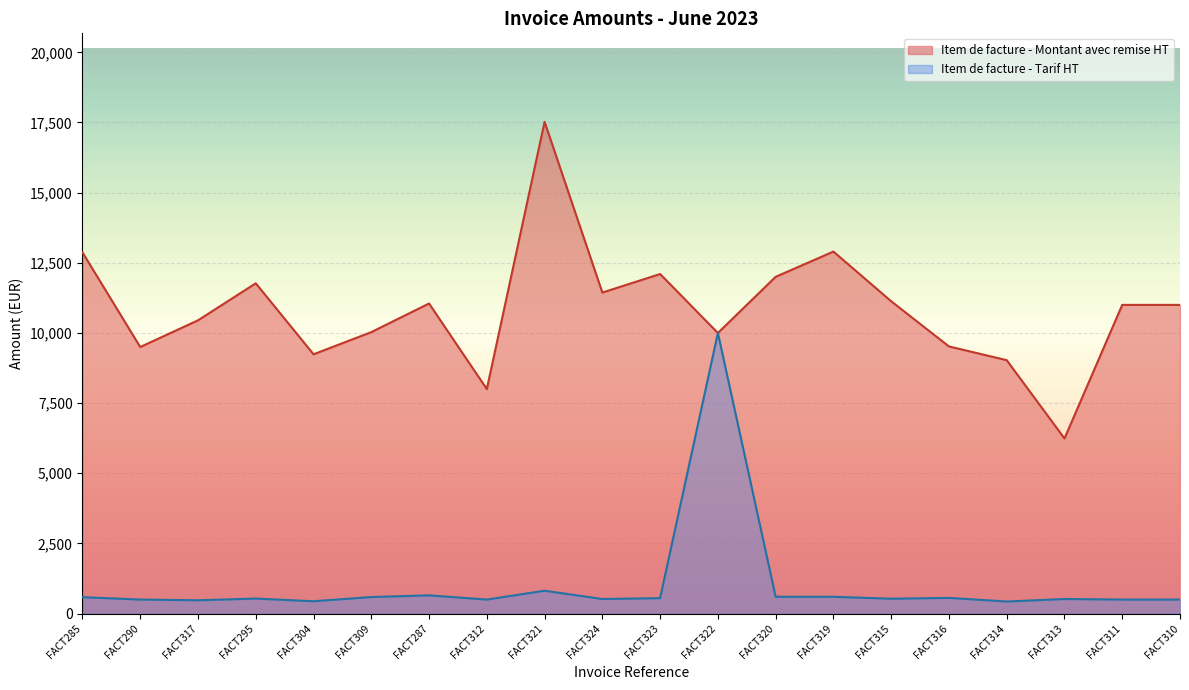

What is the difference between the Item de facture - Tarif HT values at FACT309 and FACT320?

10.0